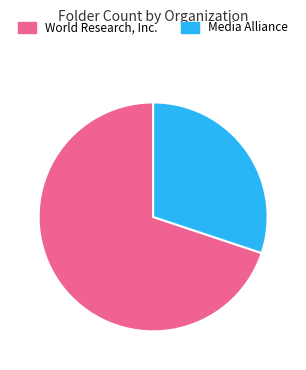

Rank the categories by value from highest to lowest.

World Research, Inc., Media Alliance